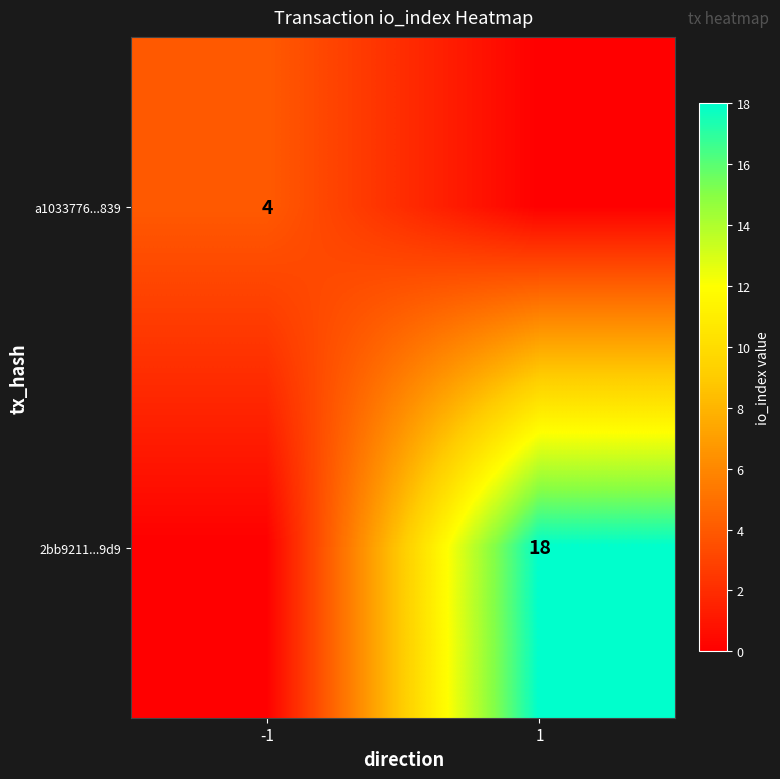

The value of 2bb9211...9d9 at 1 is 32. True or false?

False